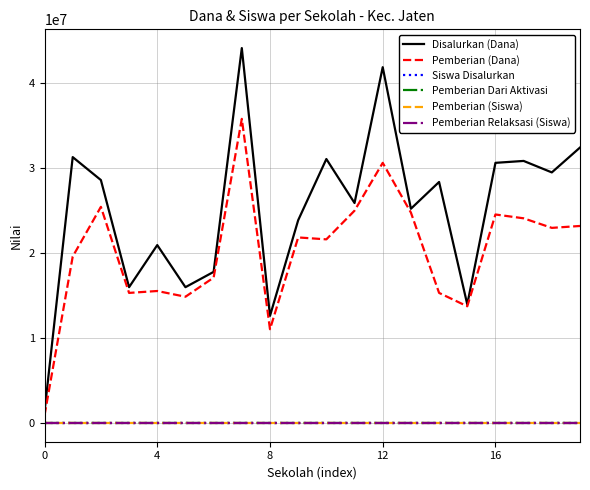

True or false: Pemberian Dari Aktivasi and Disalurkan (Dana) intersect in this chart.

False